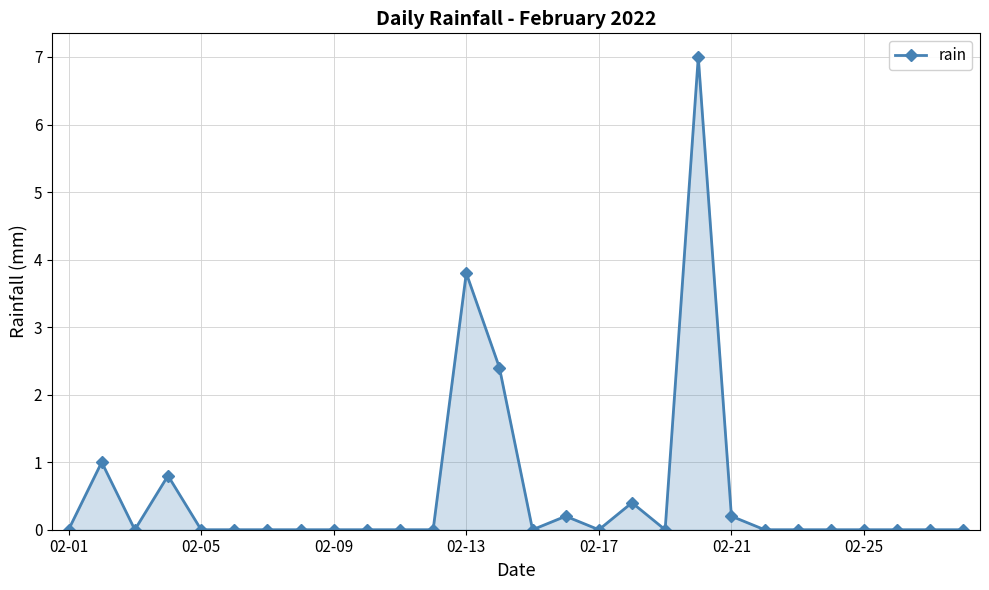

How many categories are shown in the chart?

28